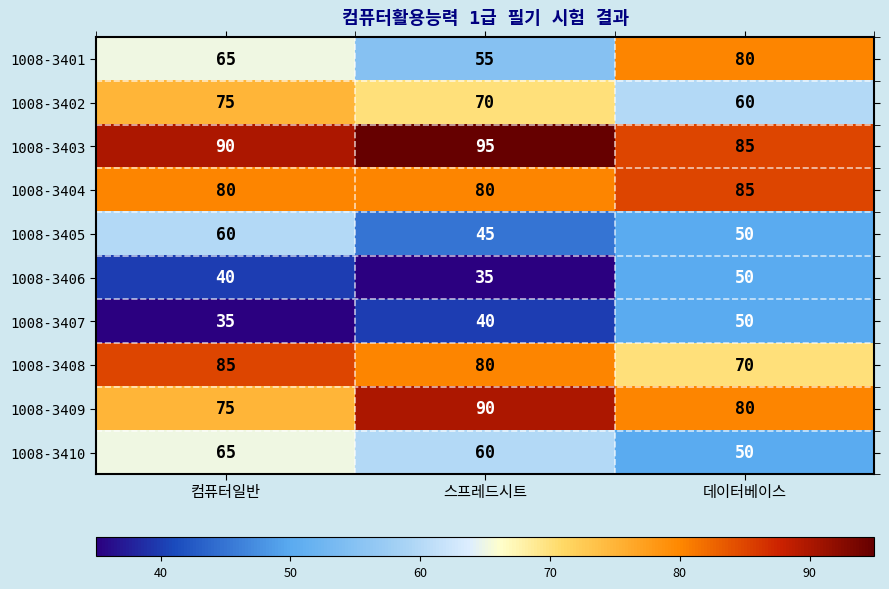

Count the number of categories in the chart.

3